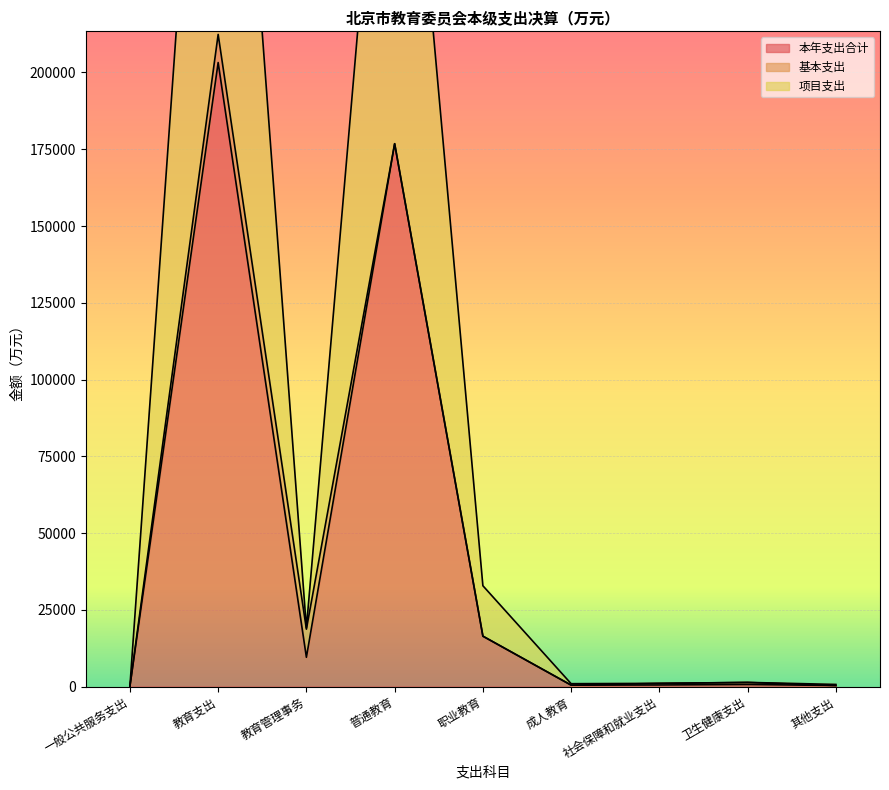

What is the highest value of the 项目支出 series?

203242.2